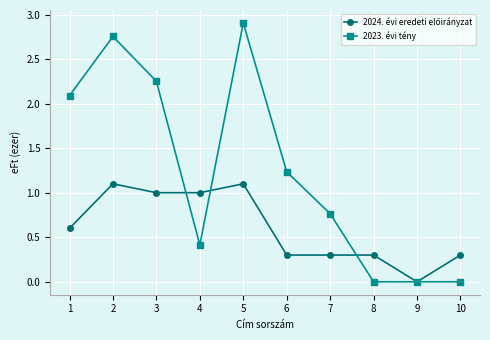

Where is the first local maximum for 2023. évi tény?

2